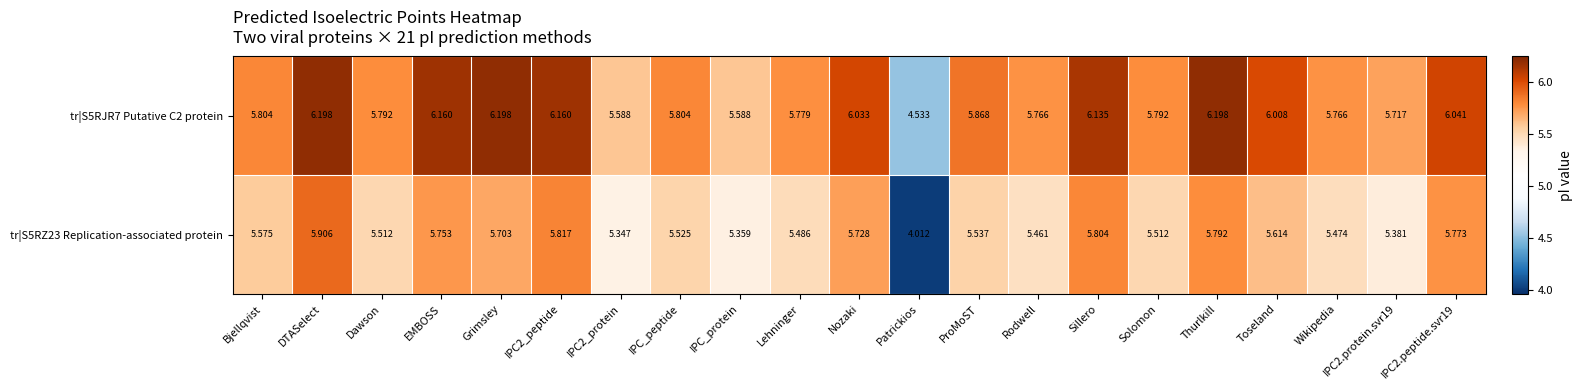

At which category is the sum across all series the highest?

DTASelect